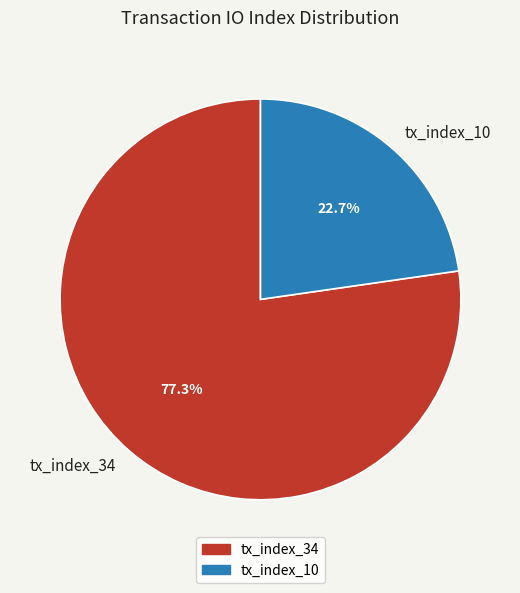

The tx_index_34 slice represents 66% of the pie. True or false?

False